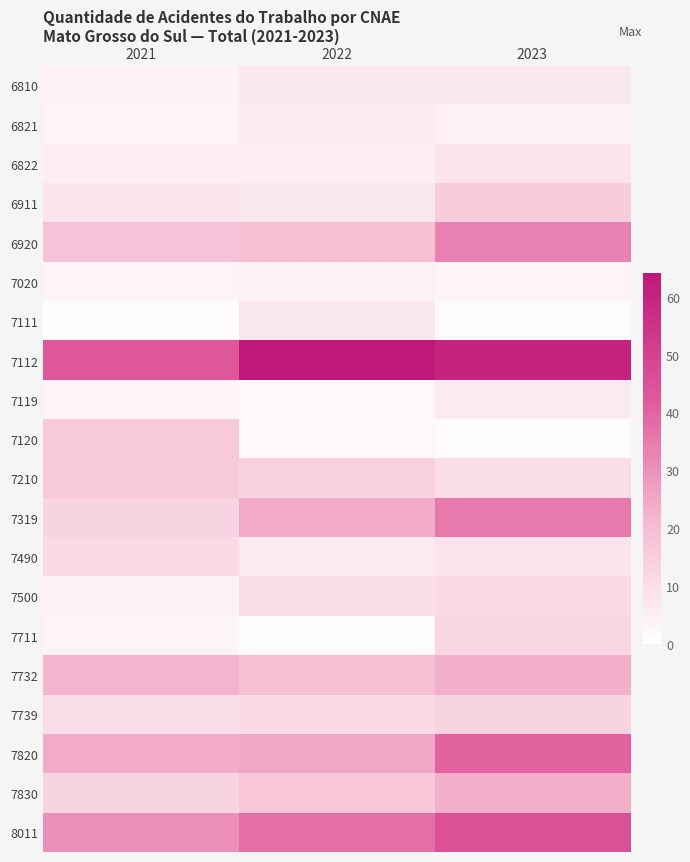

At which category is the sum across all series the highest?

2023